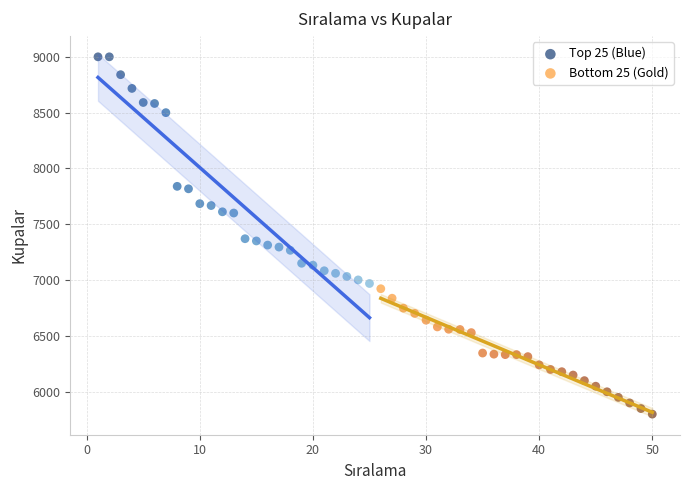

Which series reaches the maximum Y coordinate?

Top 25 (Blue)